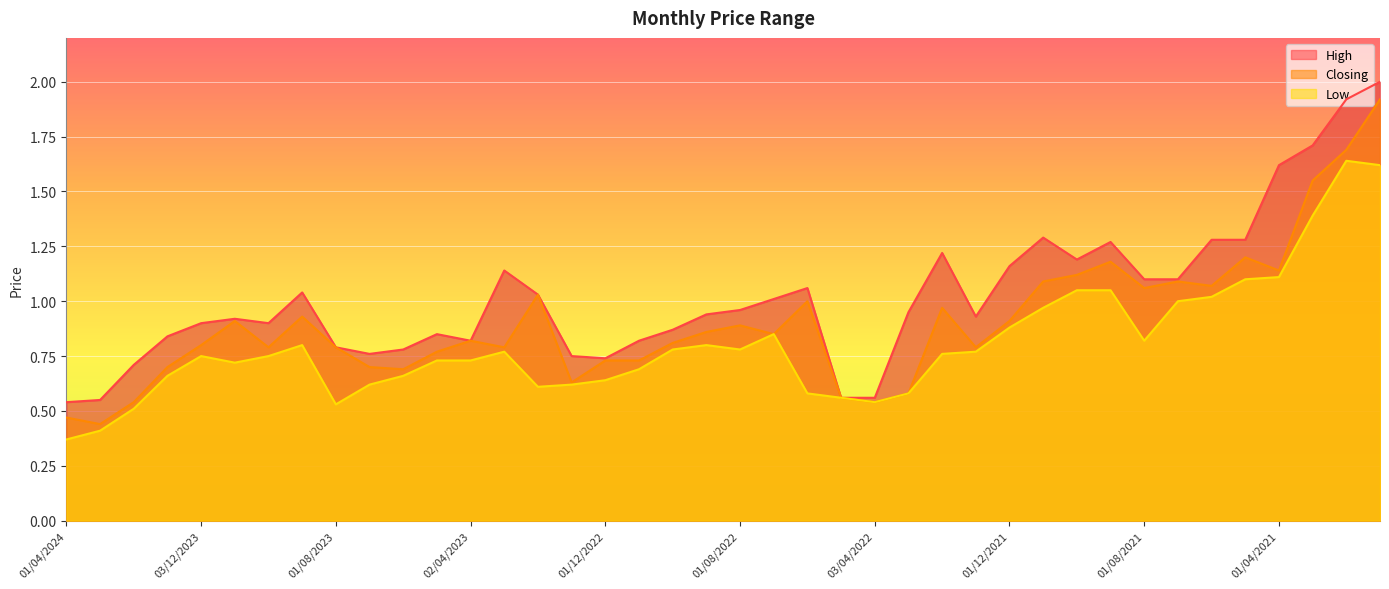

How many lines are shown in the chart?

3